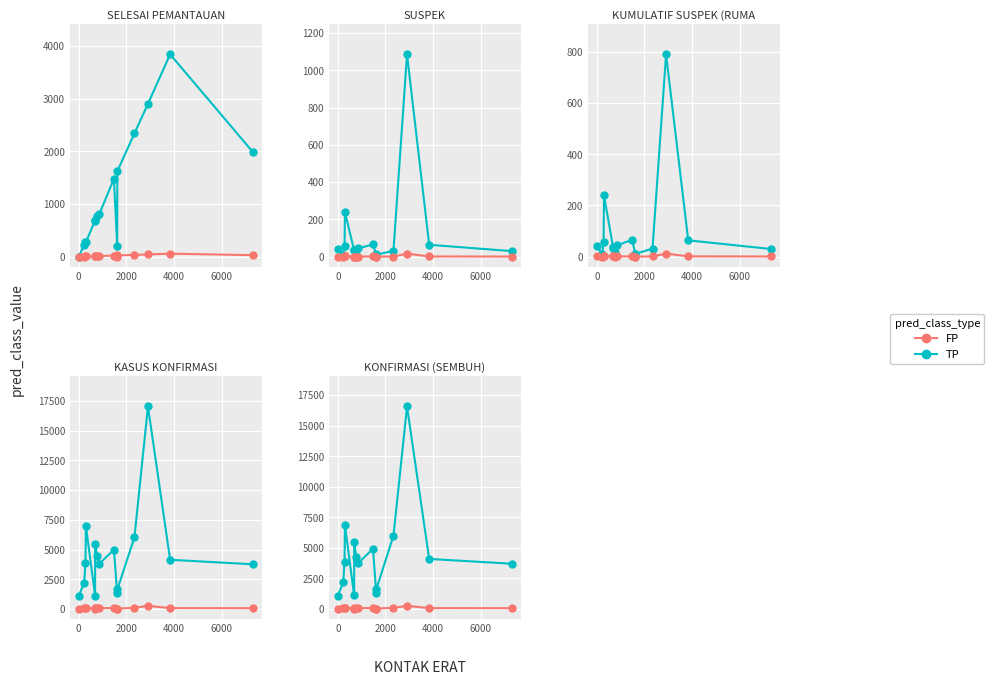

What is the average value of the TP series?

4444.8